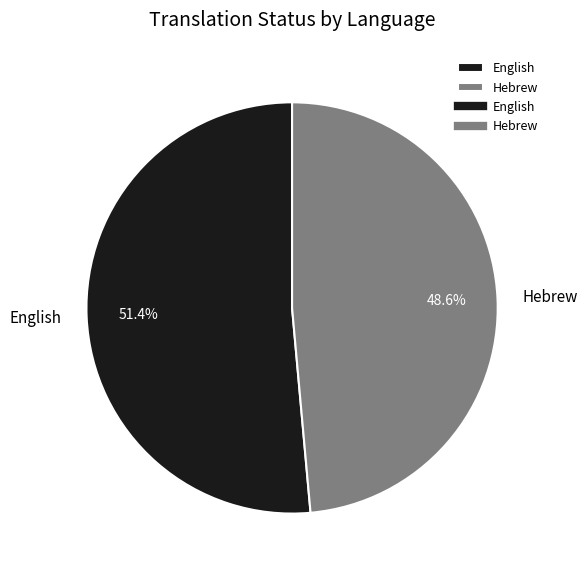

To the nearest percent, what percentage of the pie is English?

51%